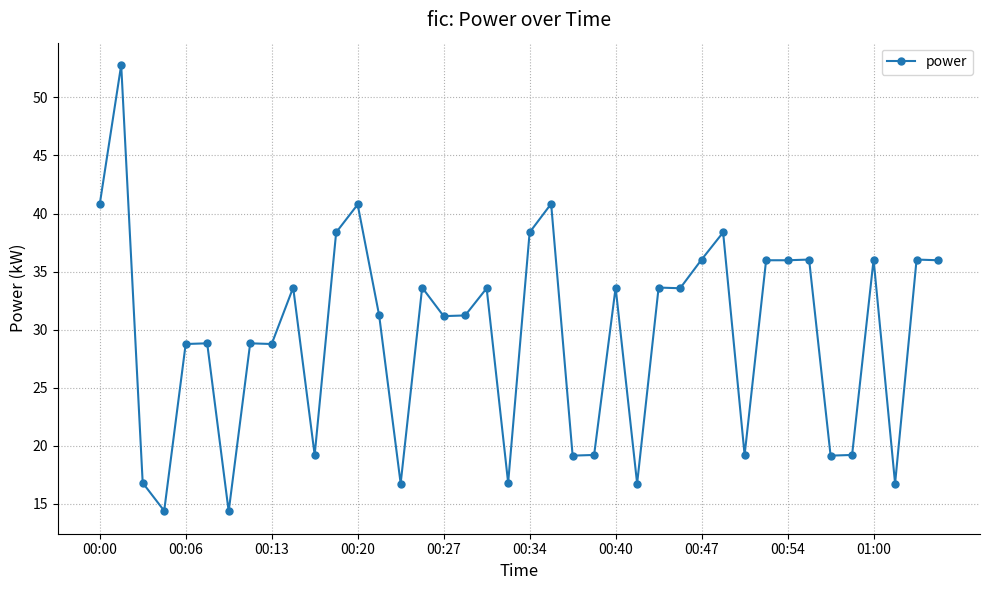

Is this an area chart (filled region under the line)?

No